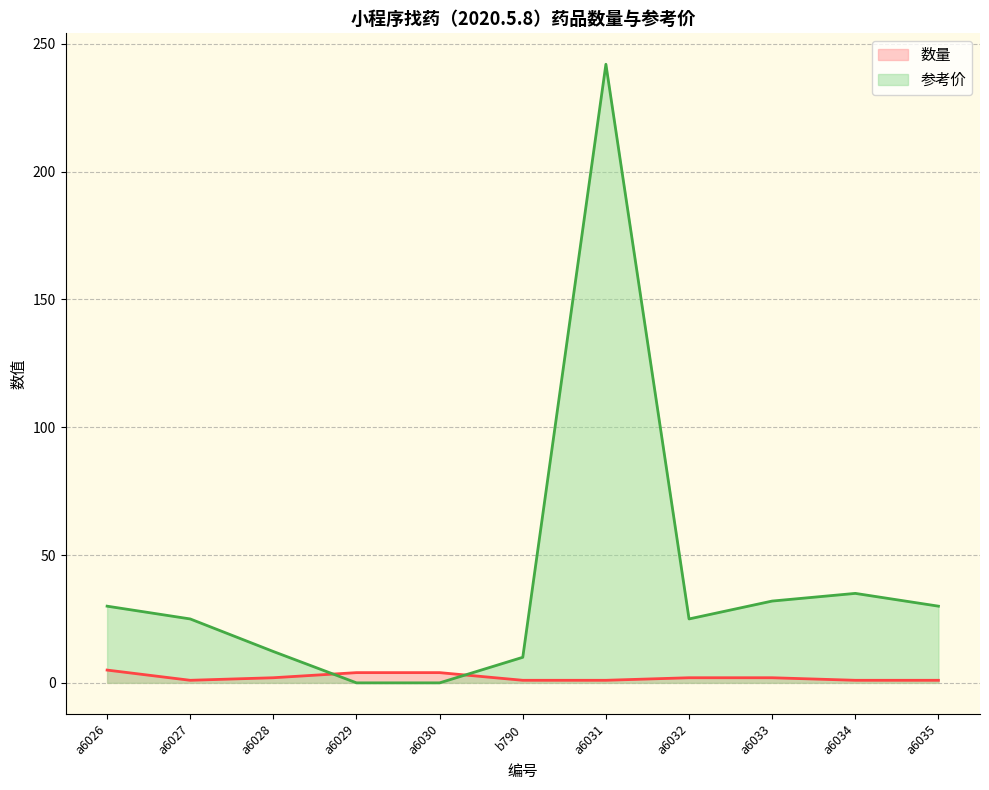

What is the label of the 1st point from the right?

a6035